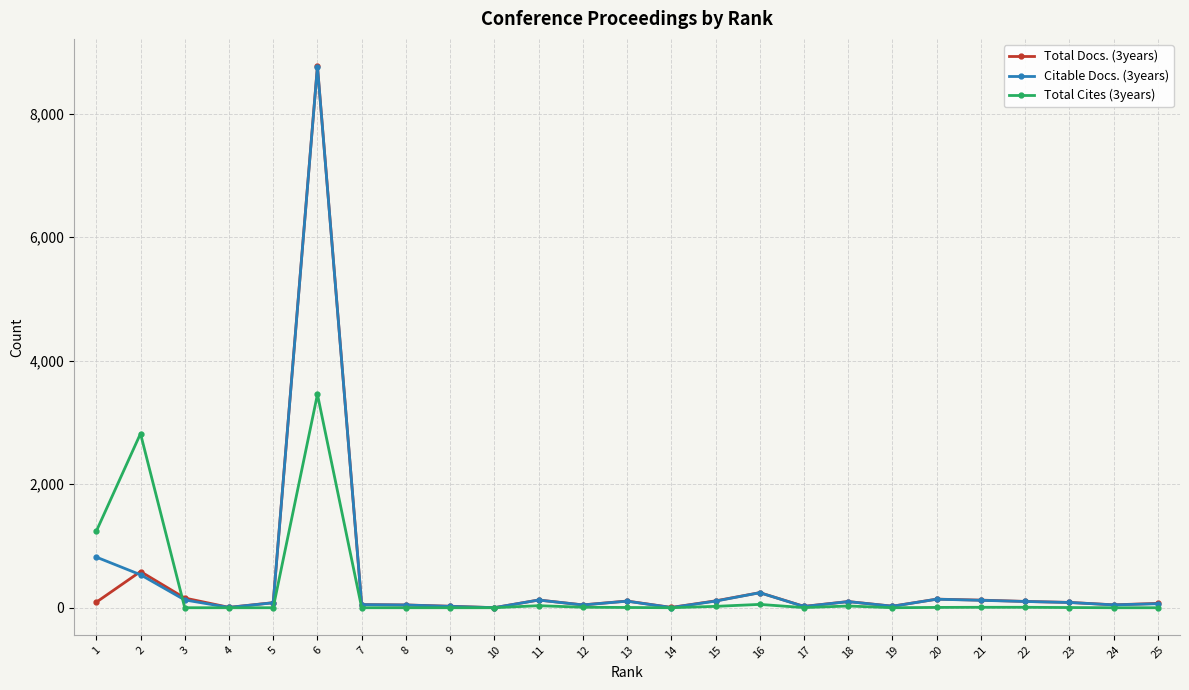

True or false: Total Cites (3years) has more than 2 points higher than both neighbors.

True